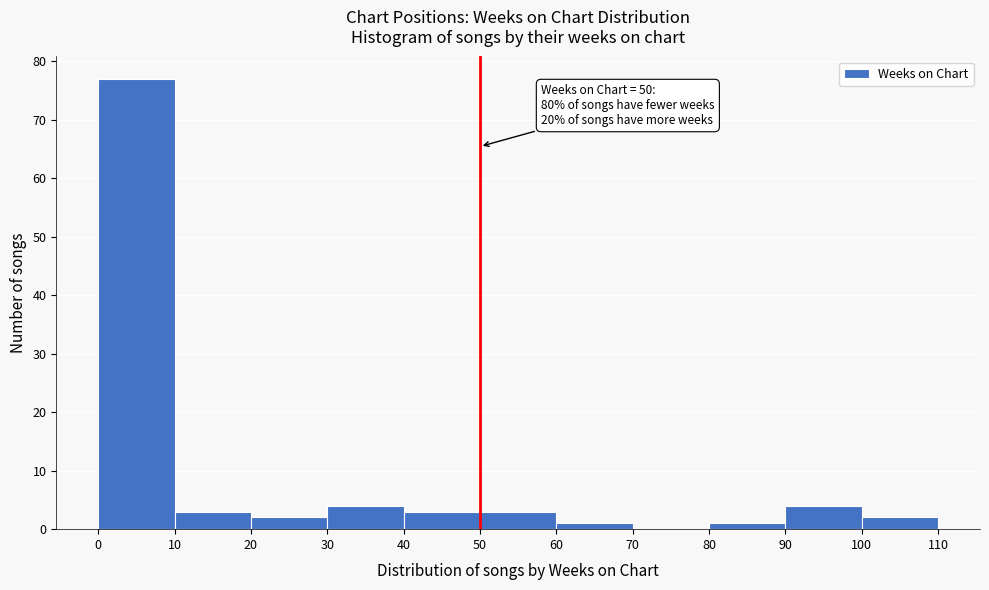

Which range on the x-axis has the tallest bar?

0 to 10